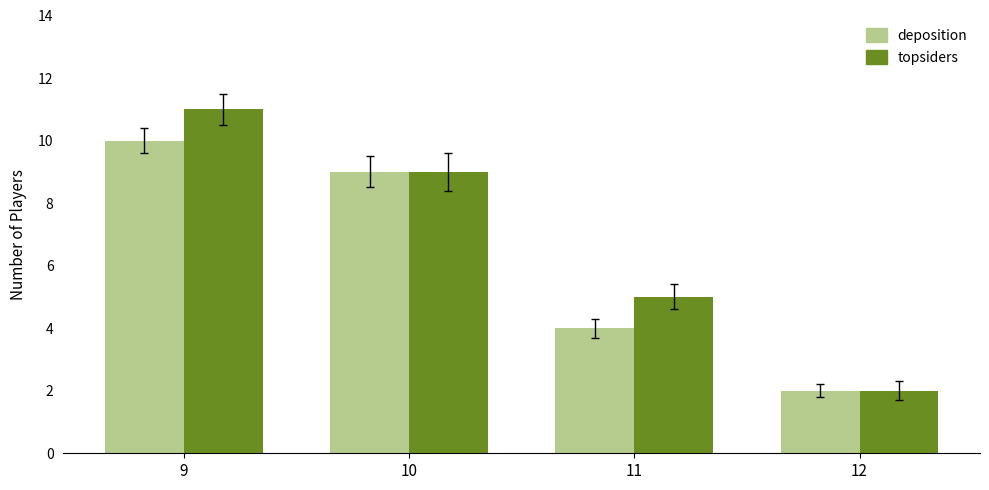

Which label corresponds to the largest value in the chart?

9